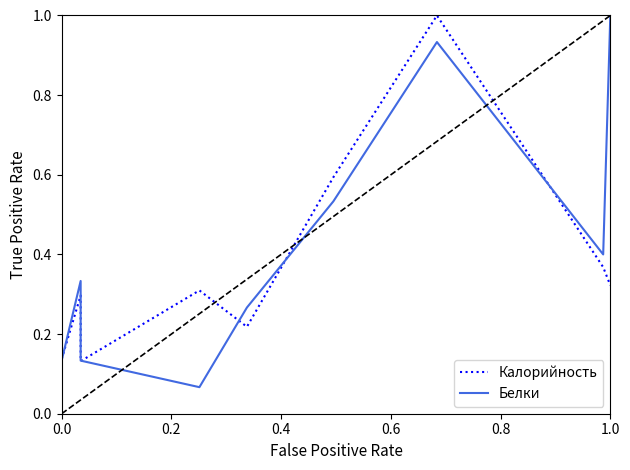

List the series in order of their overall mean, highest first.

Белки, Калорийность